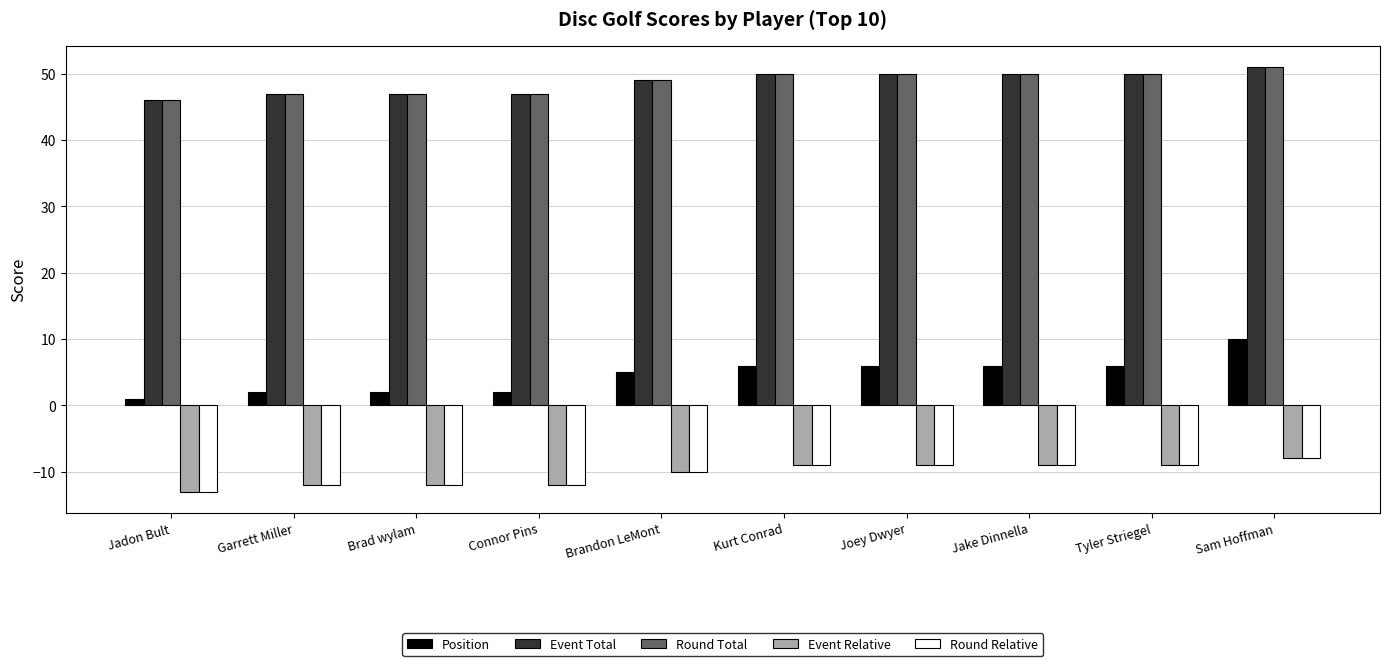

Where is Position nearest to the value 5?

Brandon LeMont